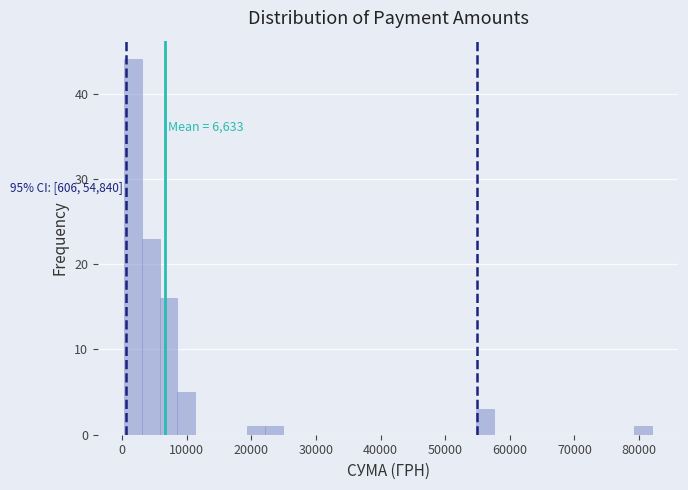

Around what value on the x-axis is the tallest bar? Give the approximate position of its centre, as read against the axis.

2000